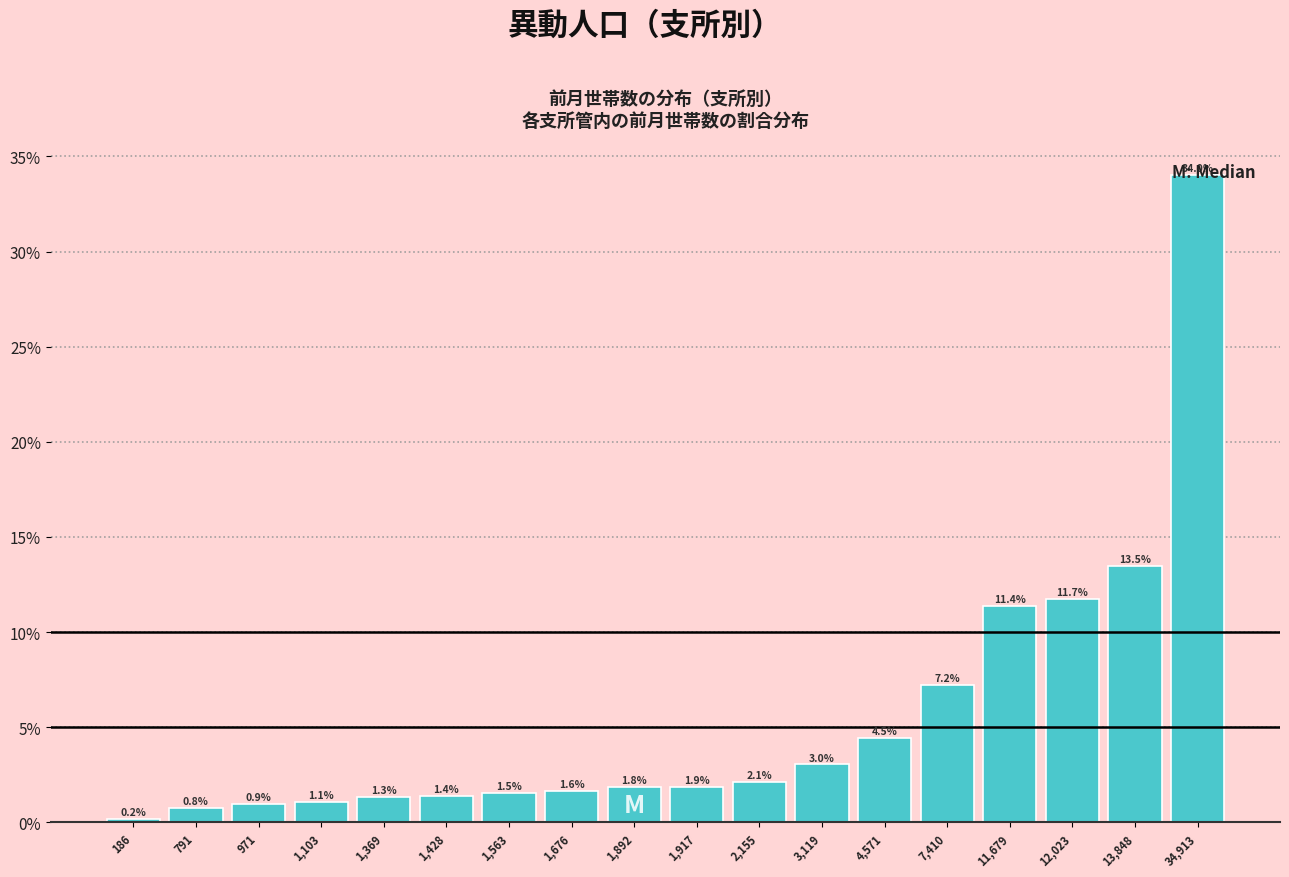

What position from the left is 7,410?

14